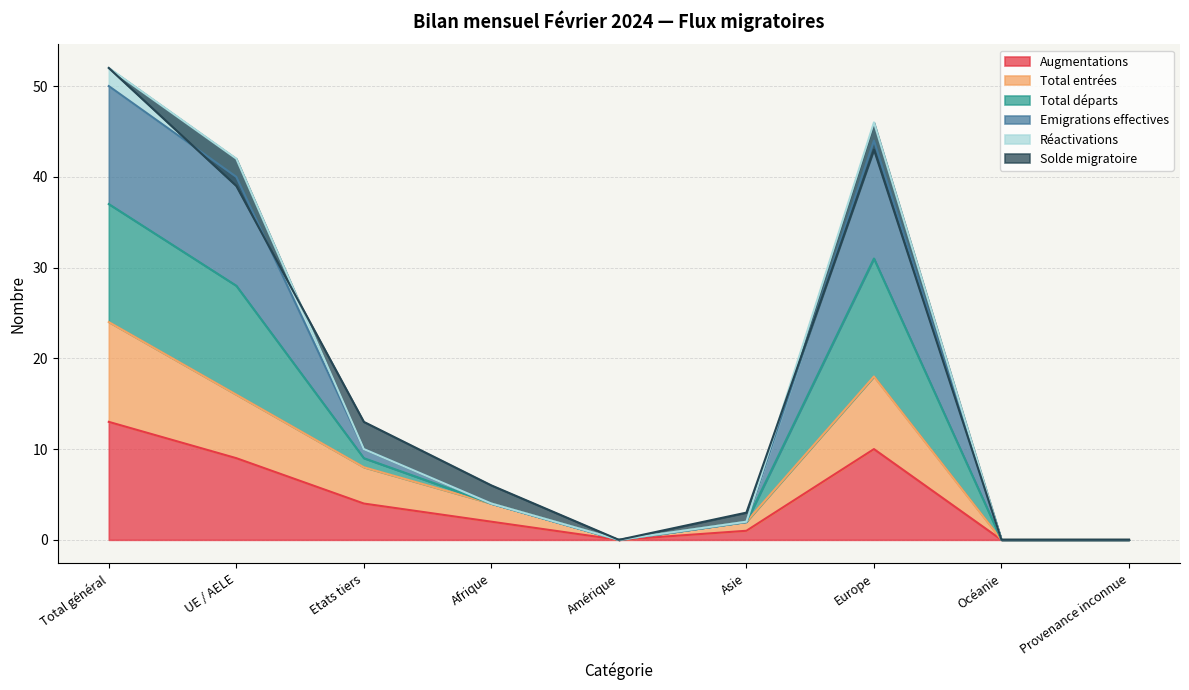

What position from the right is Amérique?

5